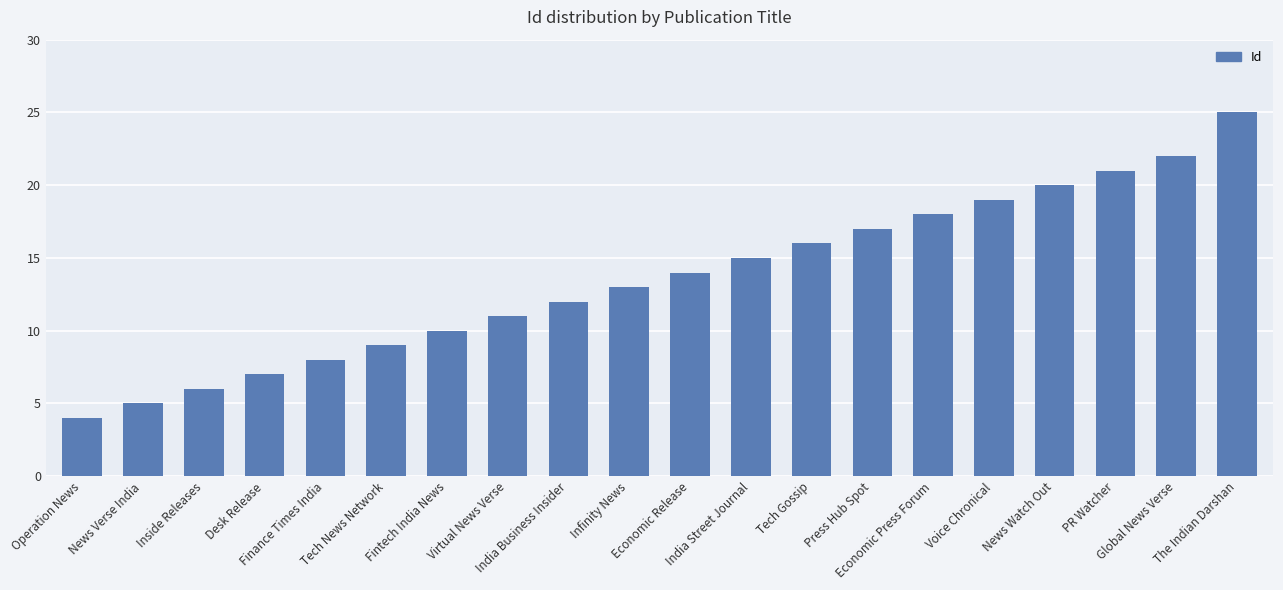

What is the minimum value shown in the chart?

4